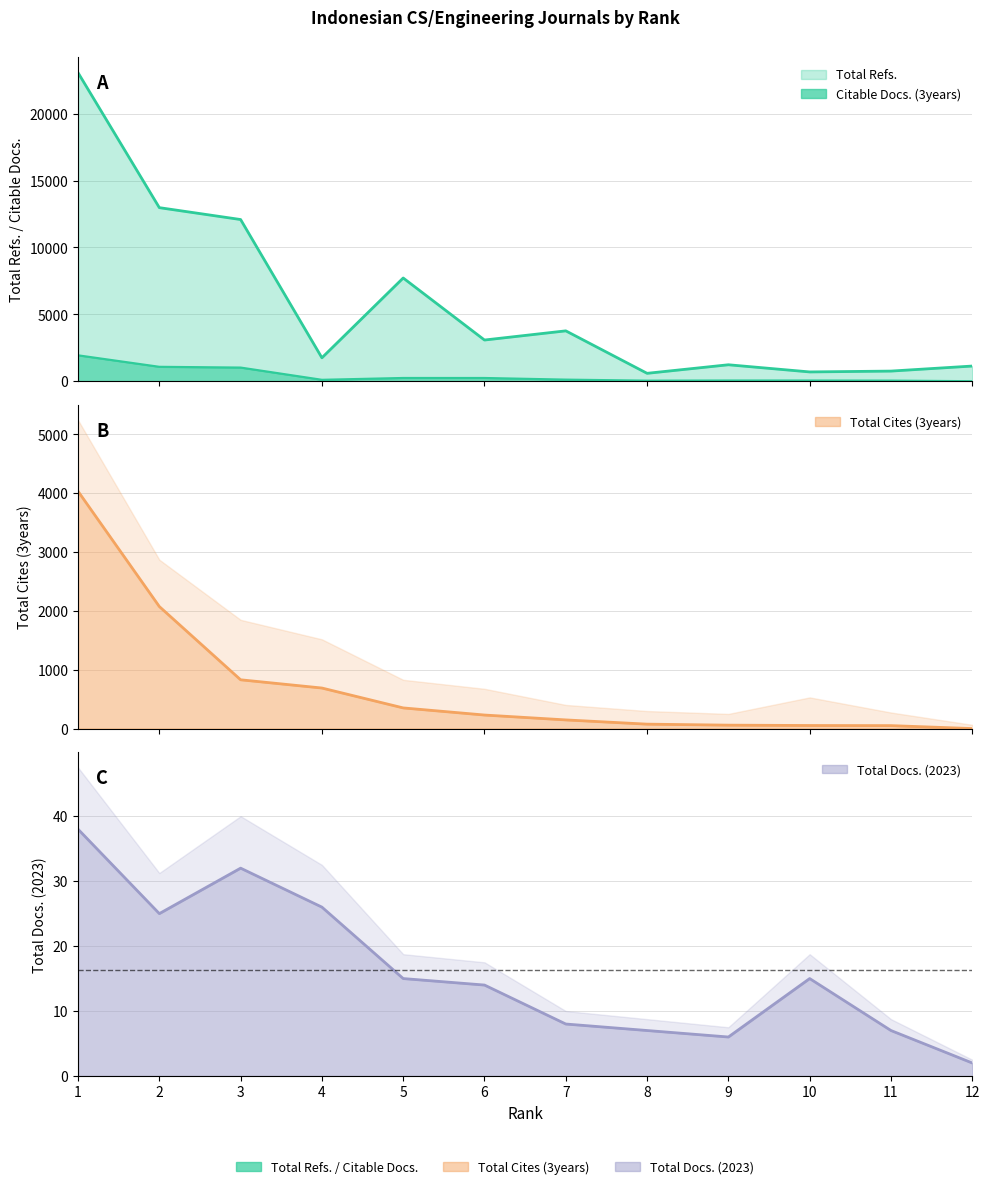

In Total Docs. (2023), how many points are higher than both neighbors (excluding endpoints)?

2